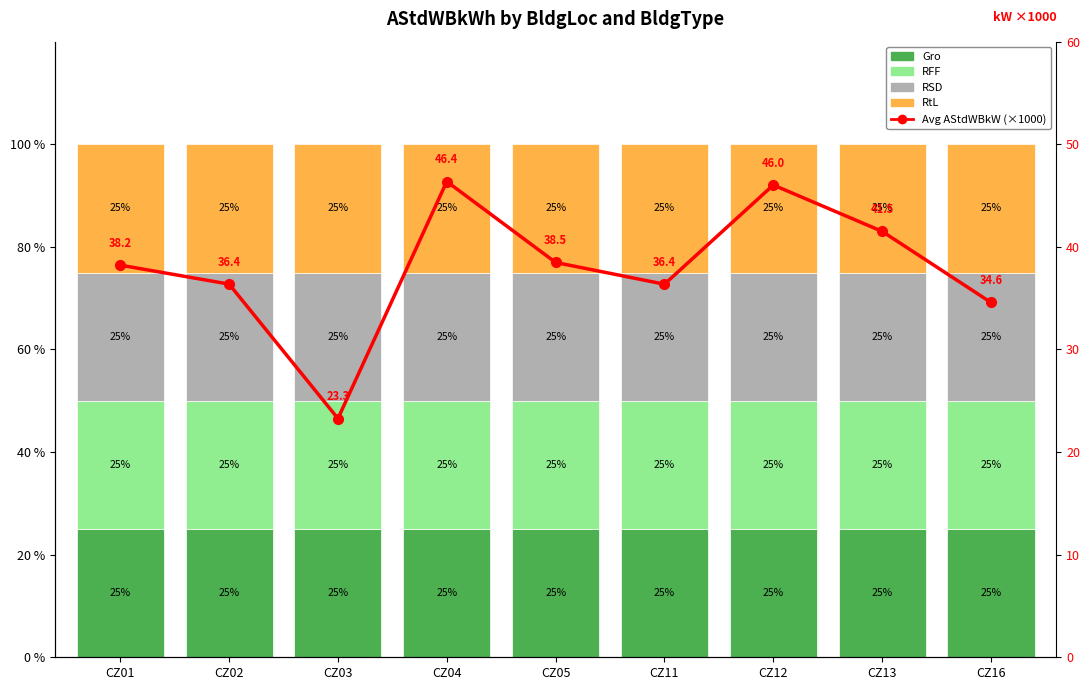

Is the value of RFF at CZ02 greater than the value of RtL at CZ16?

No